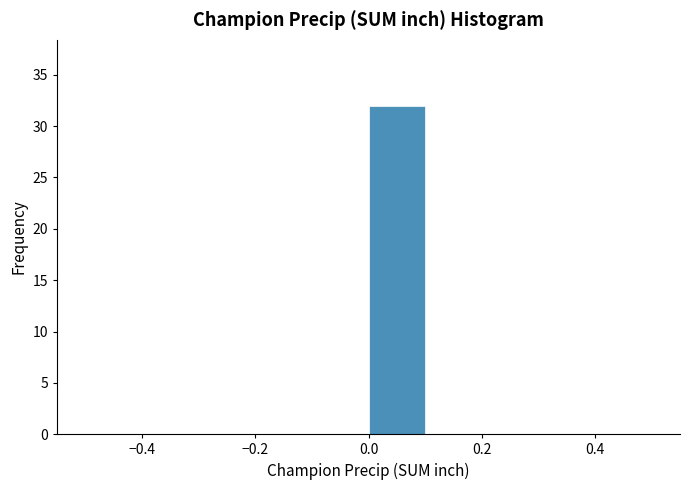

Over which range of the x-axis is the bar tallest?

0.0 to 0.1